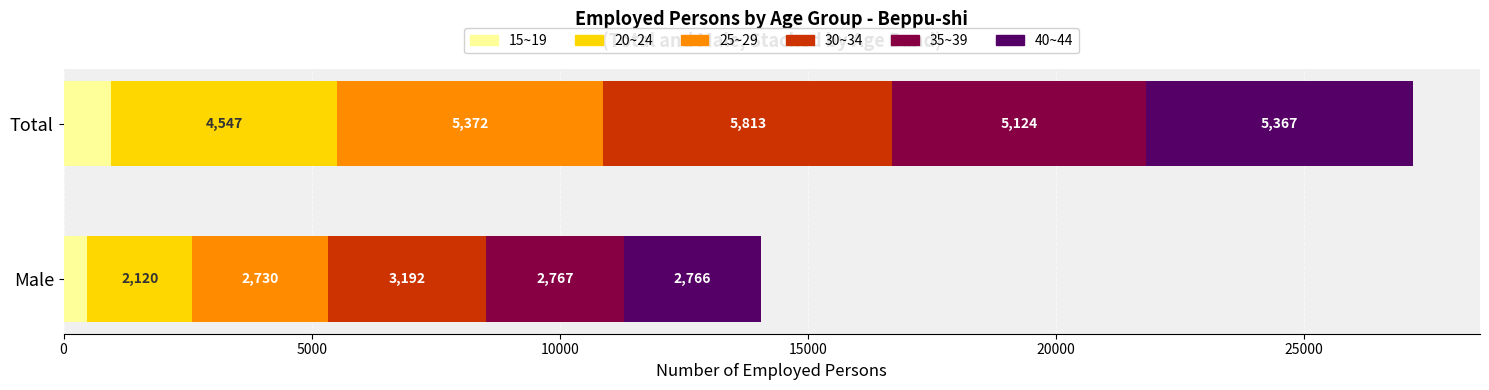

How many bars are there in each group?

6